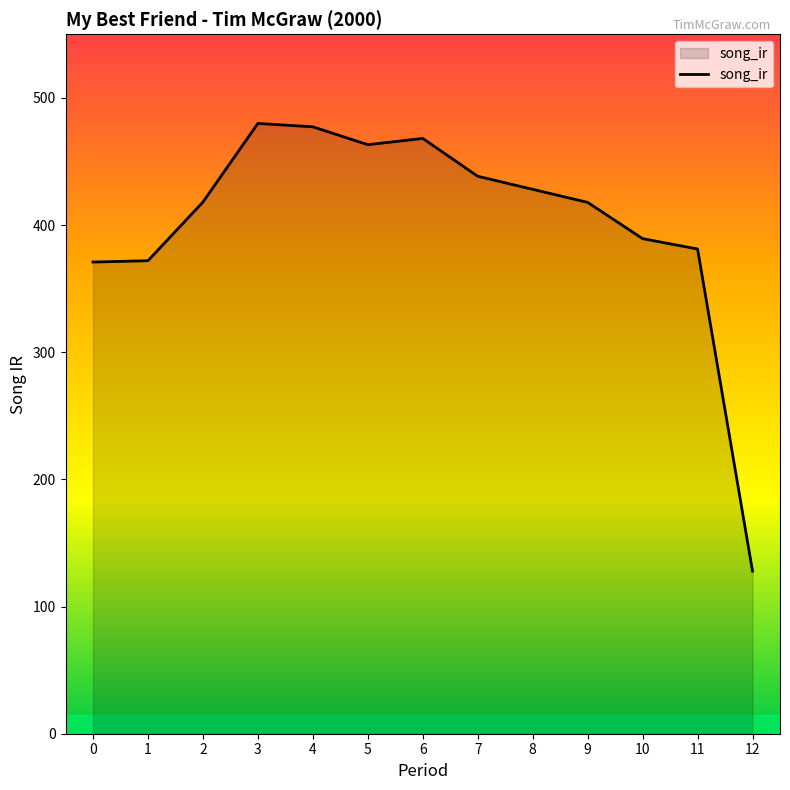

Approximately how many times larger is the value at 2 compared to 6?

0.9